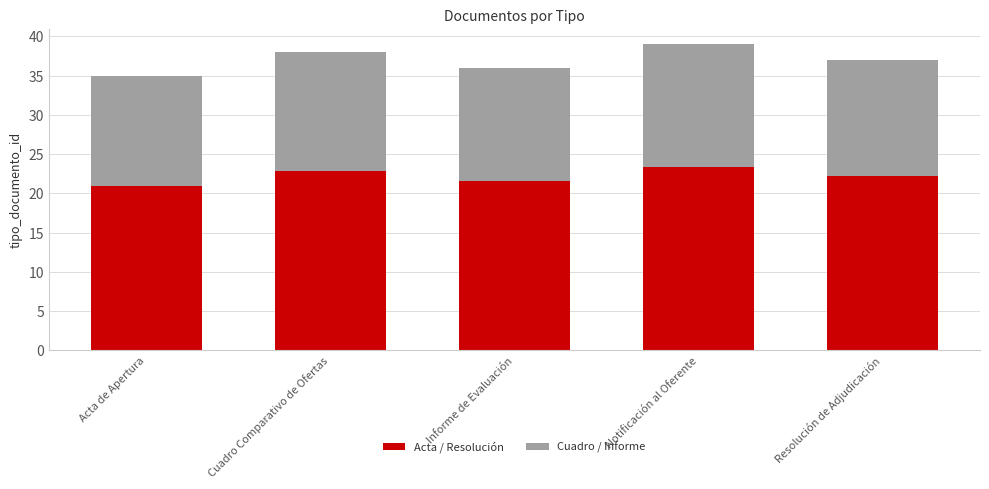

What value does the Acta / Resolución series have at Informe de Evaluación?

21.6